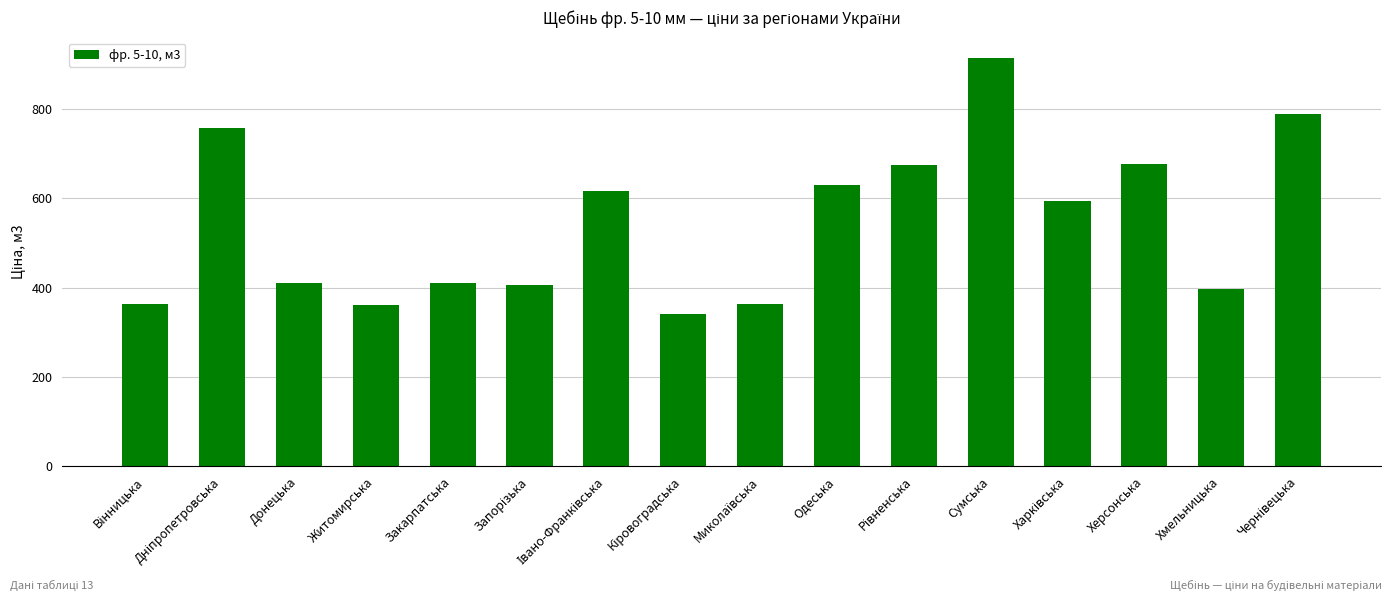

The chart shows a value of 396.9 at Хмельницька. True or false?

True